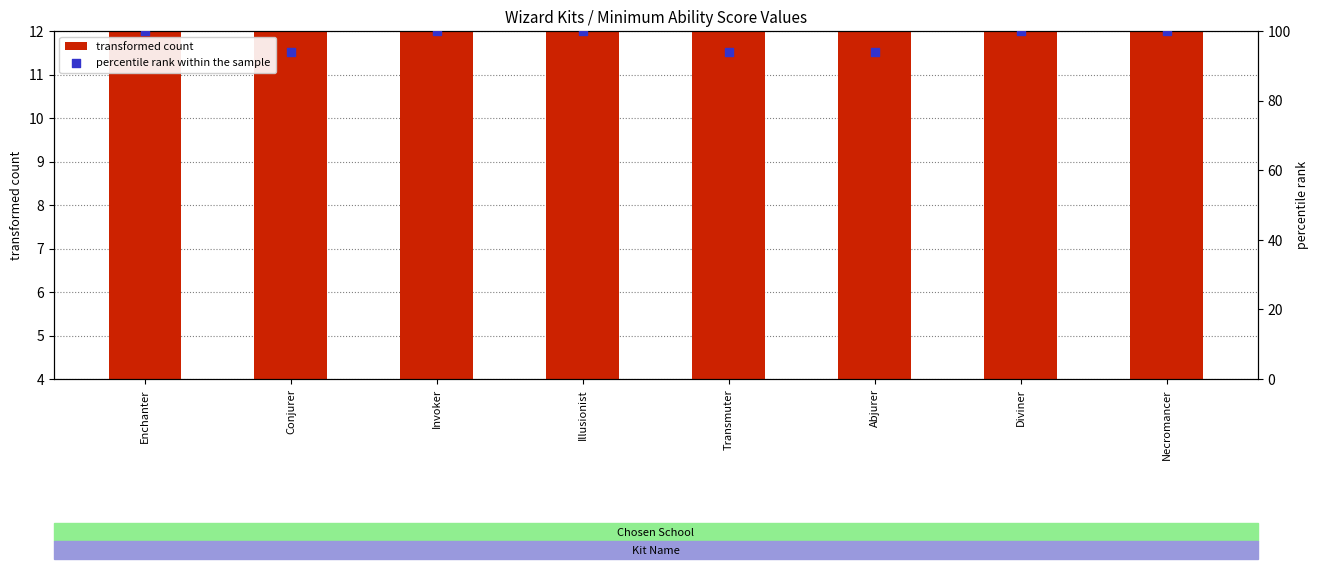

Which series has the widest spread of Y values?

percentile rank within the sample